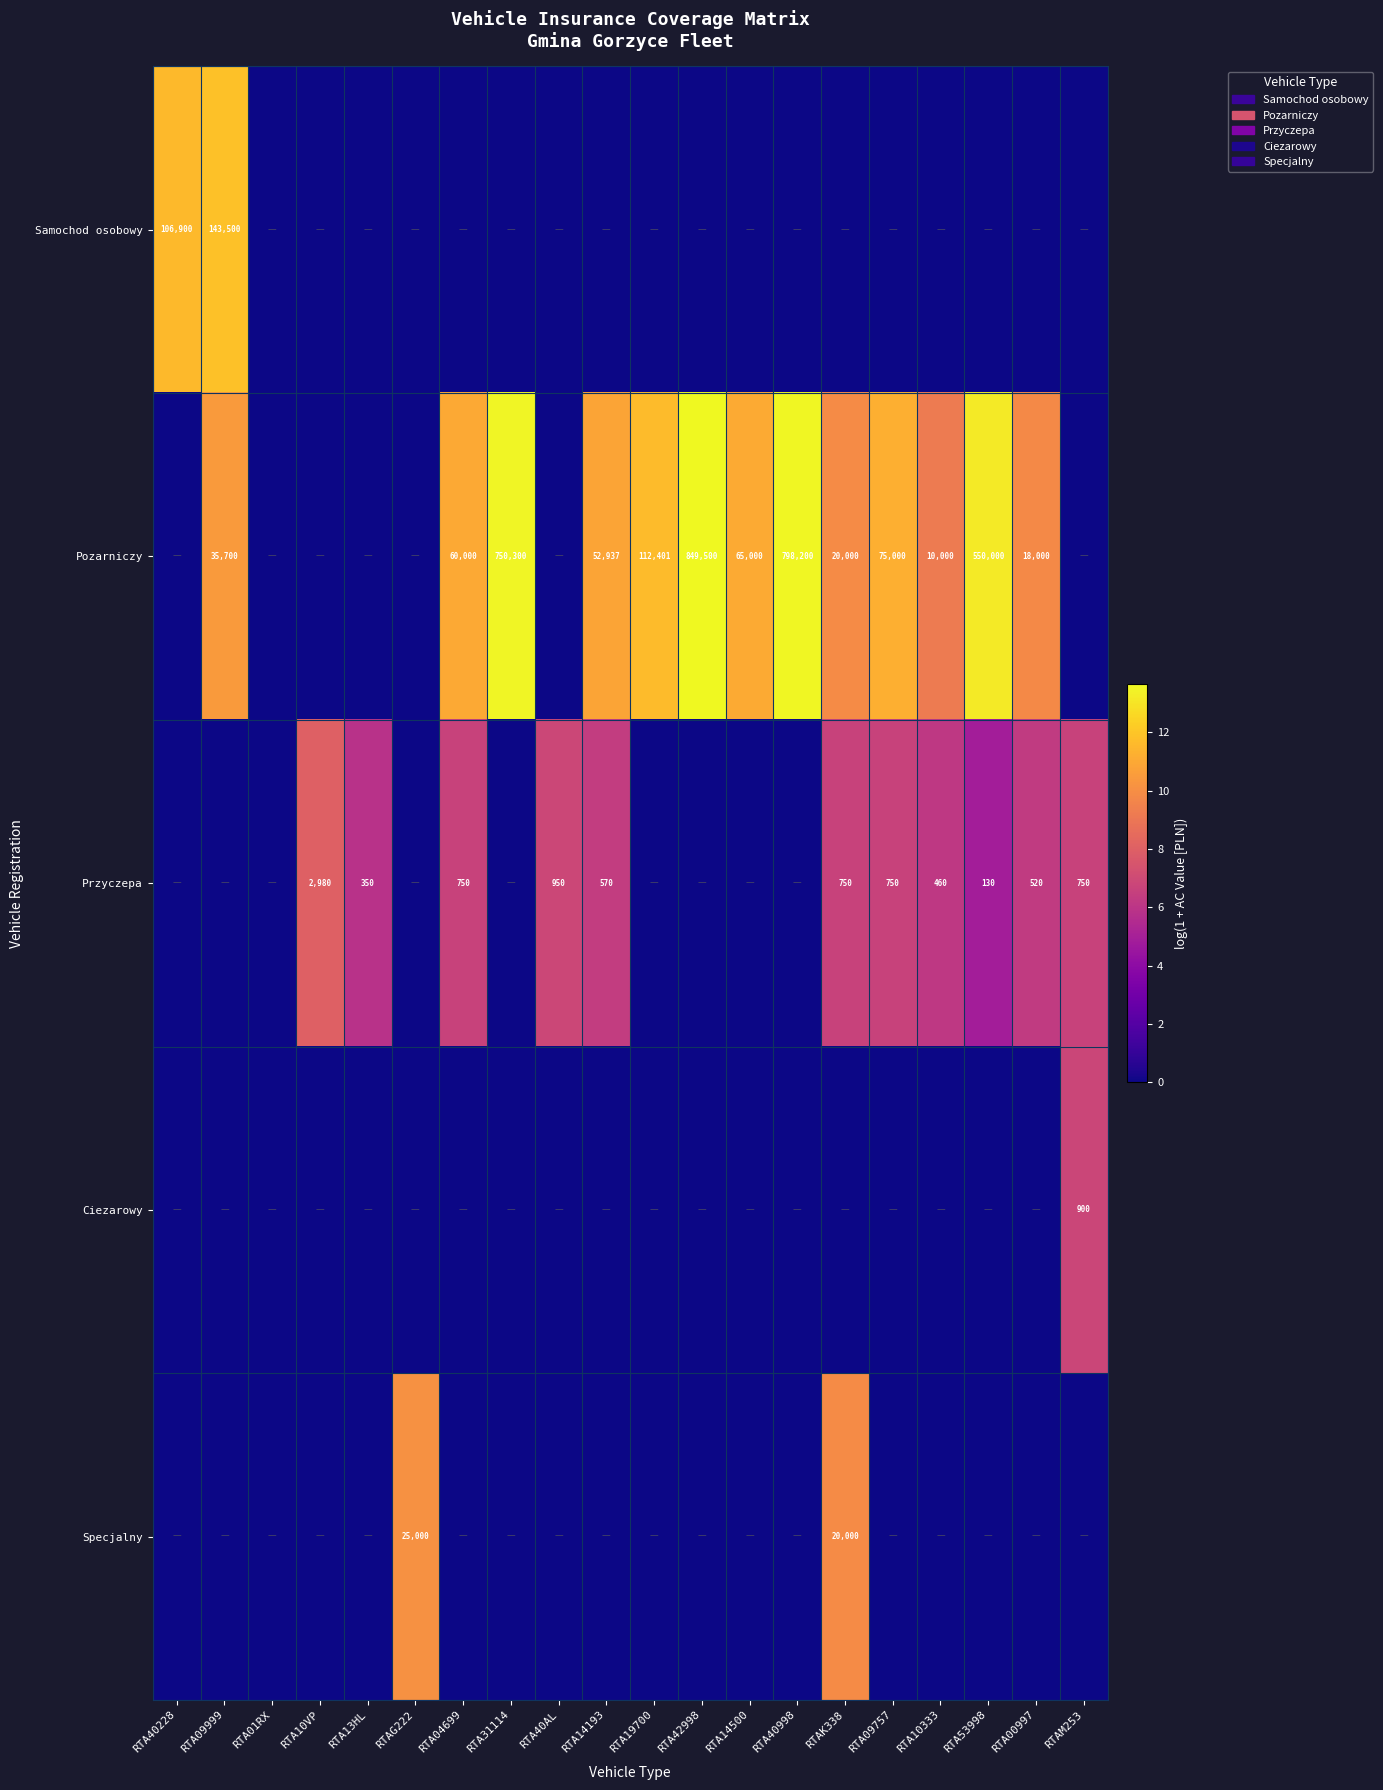

The Przyczepa series shows 4793 at RTA10VP. True or false?

False